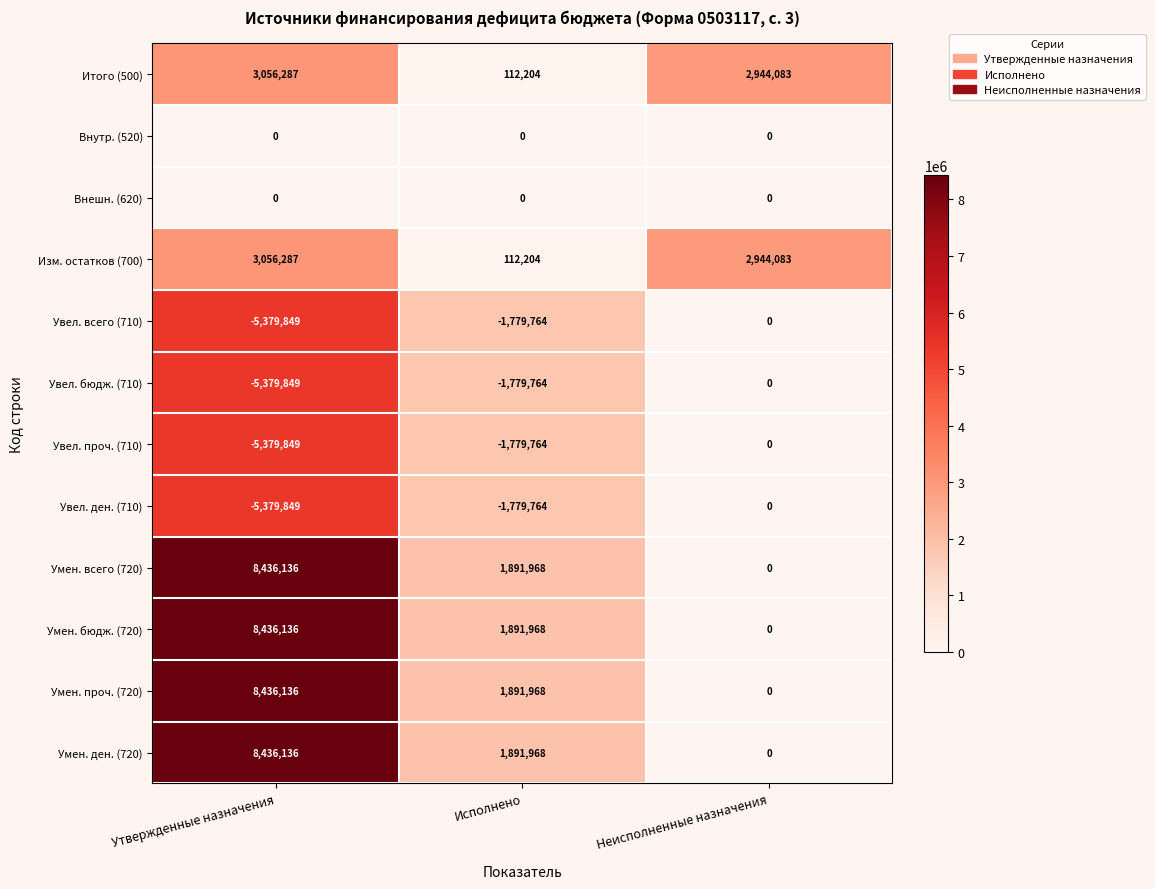

Is it true that Изм. остатков (700) equals 2944083 at Неисполненные назначения?

True